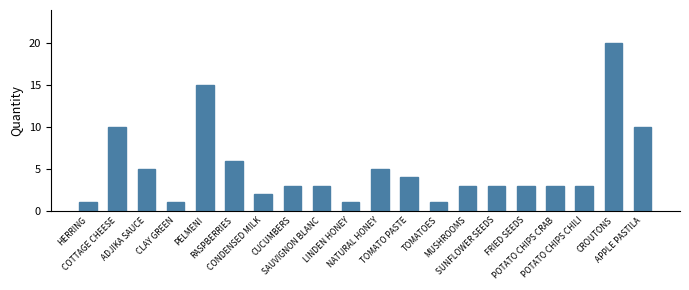

What is the label of the 4th bar from the right?

POTATO CHIPS CRAB